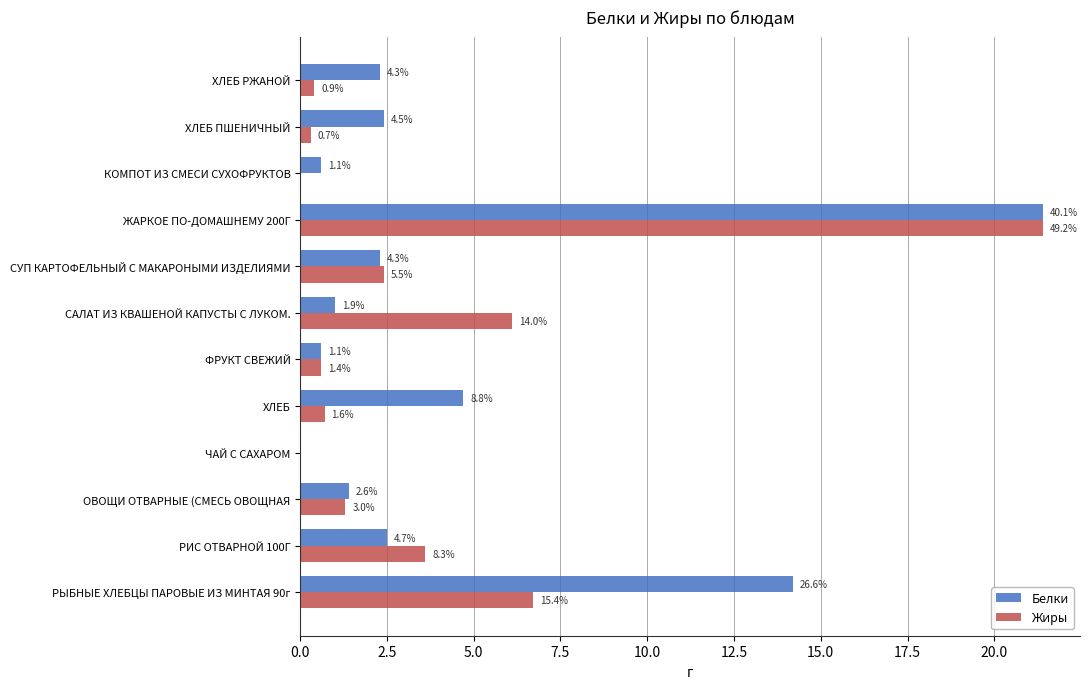

What are all the series names shown in the legend?

Белки, Жиры